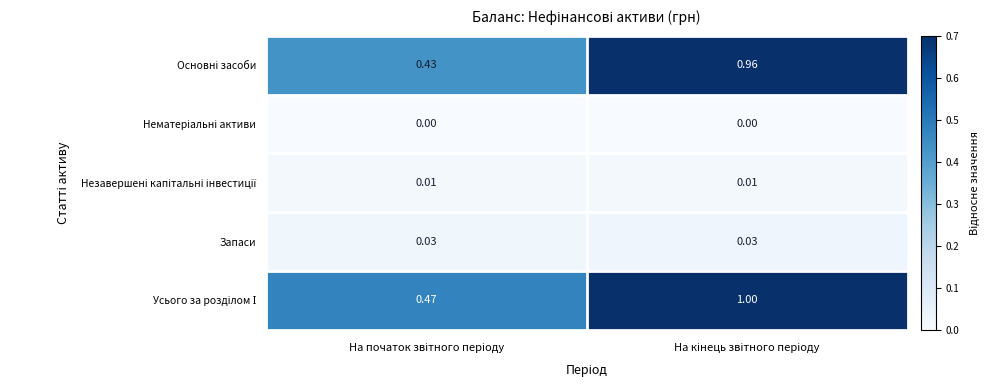

At which category does the chart reach its minimum across all series?

На кінець звітного періоду